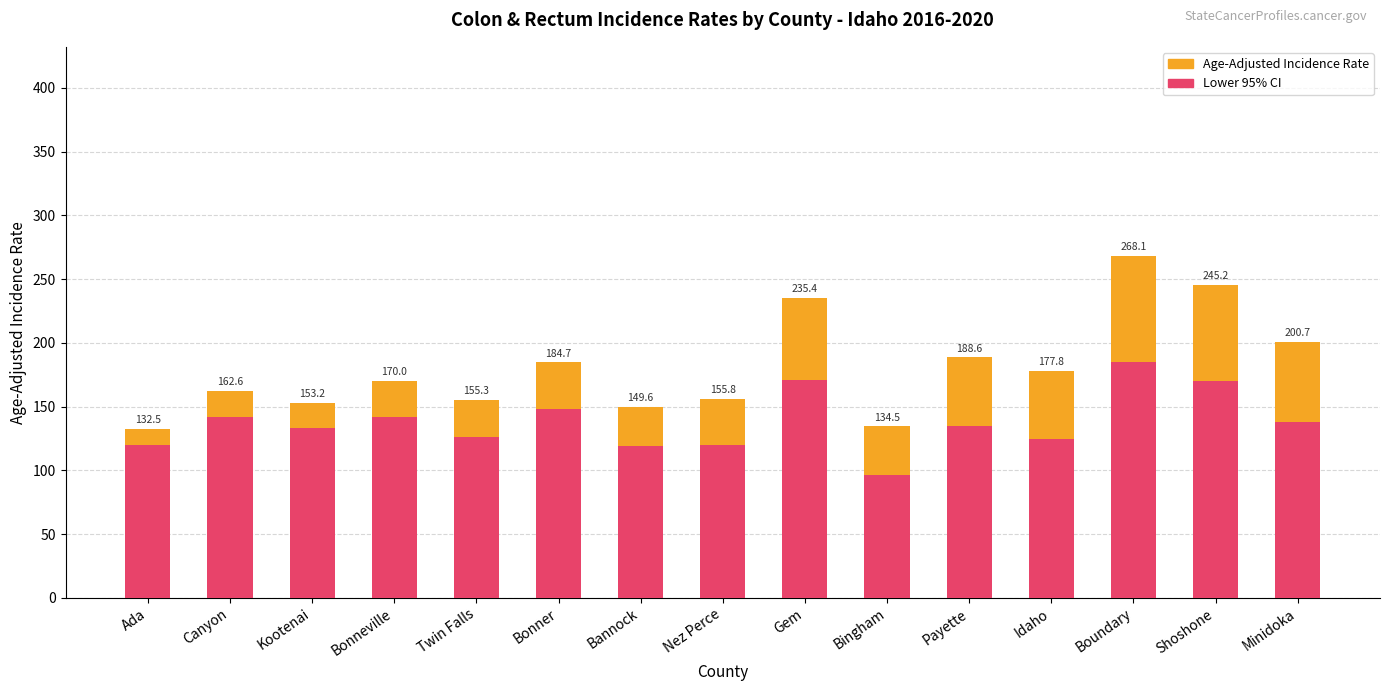

Which series changed the most between Bannock and Payette?

Age-Adjusted Incidence Rate